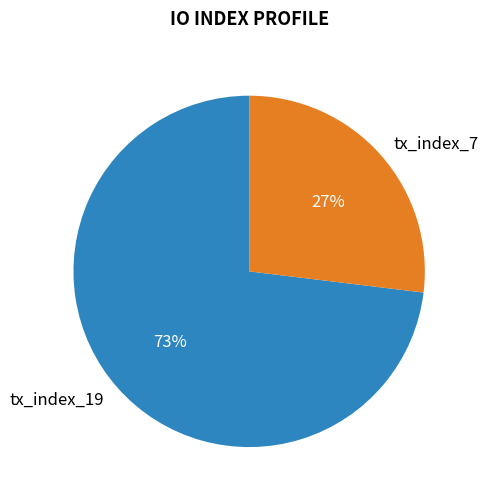

To the nearest percent, what portion does tx_index_19 represent?

73%